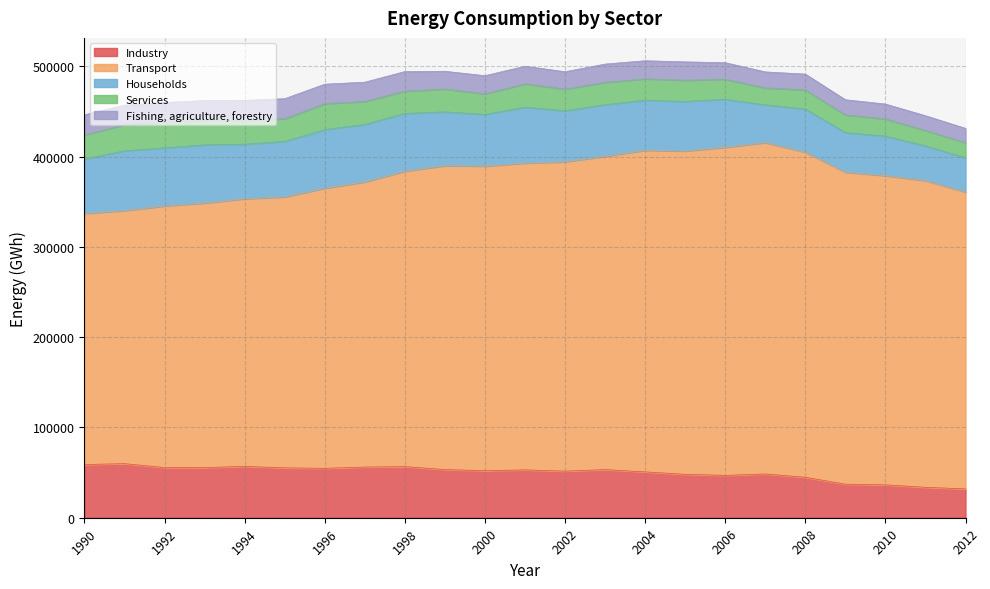

What is the value of the Households point at the 9th from the left?

63979.6